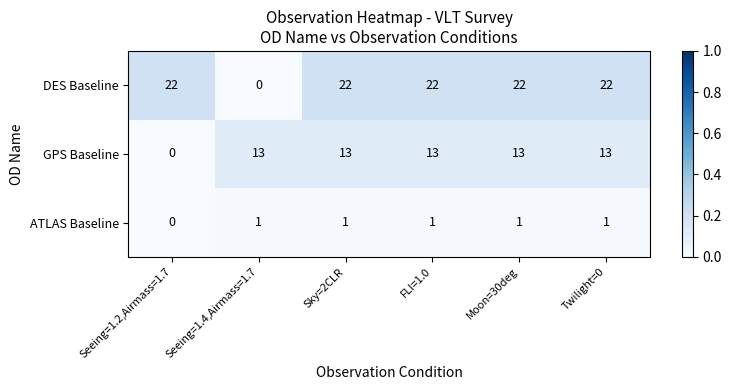

List the series in order of their overall mean, lowest first.

ATLAS Baseline, GPS Baseline, DES Baseline